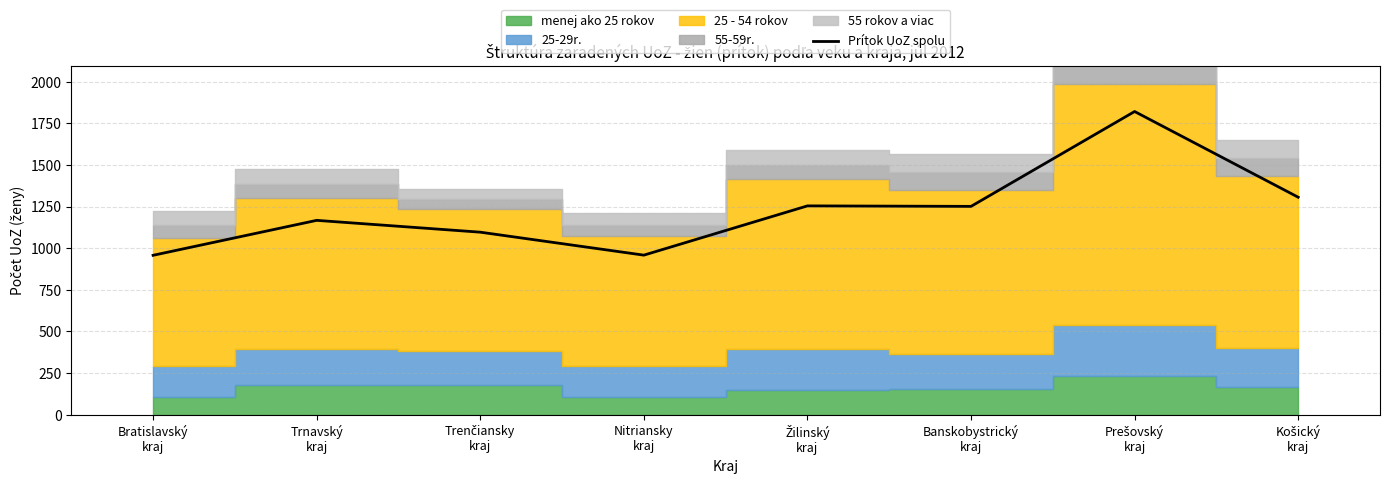

What is the change in value from Trnavský
kraj to Košický
kraj?

+139